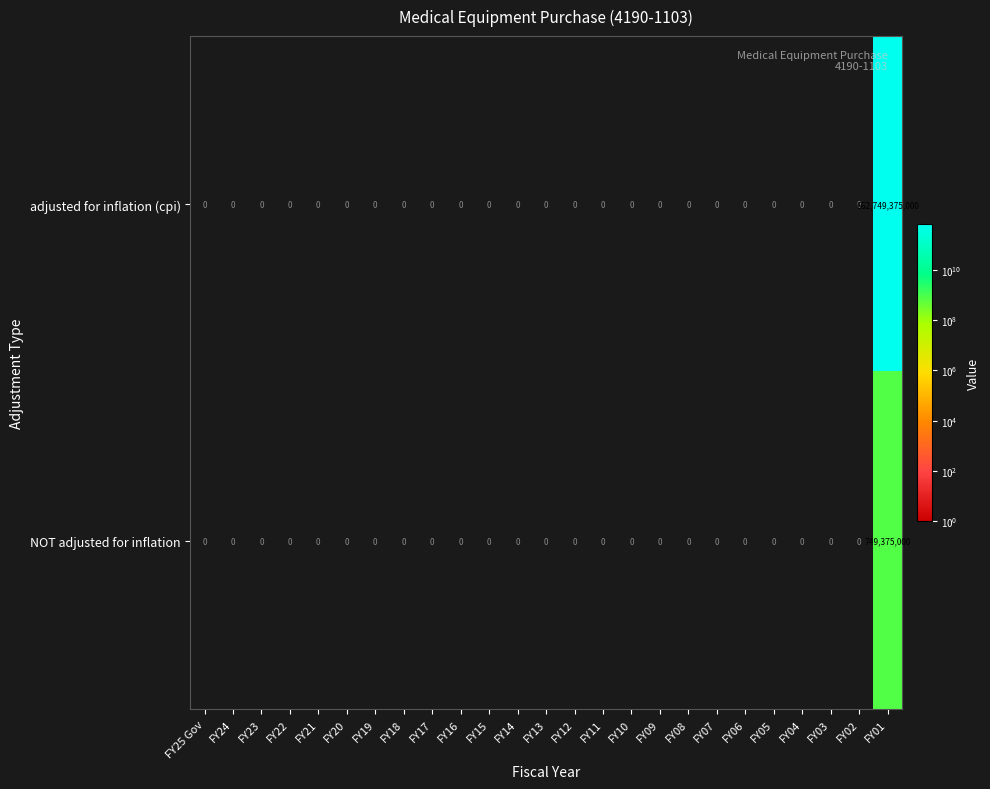

How many data points does each series have?

25